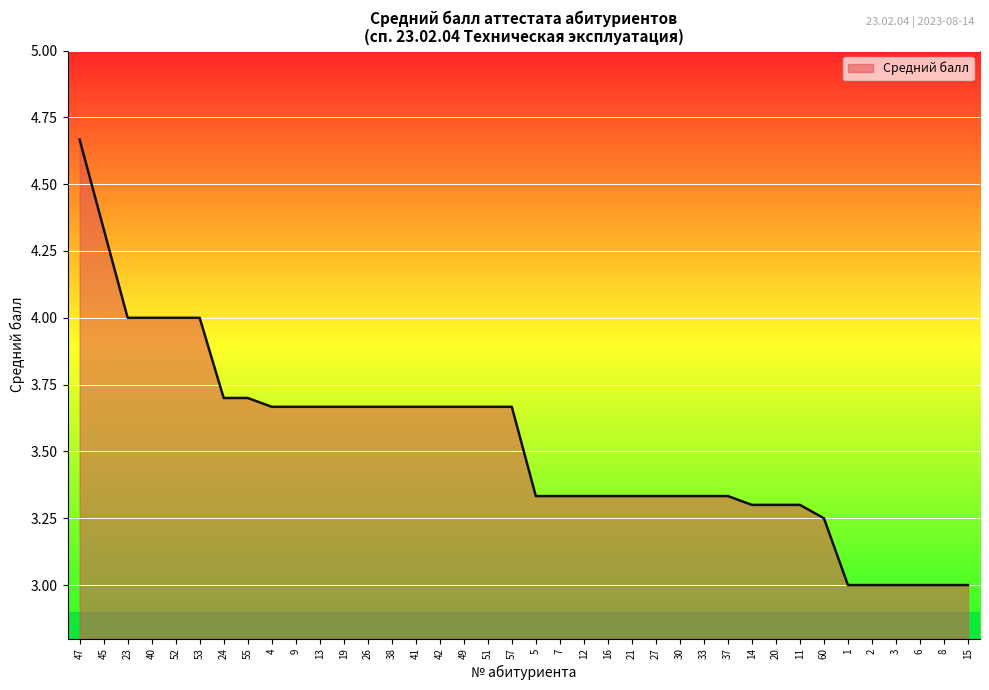

How many distinct data groups are displayed?

1